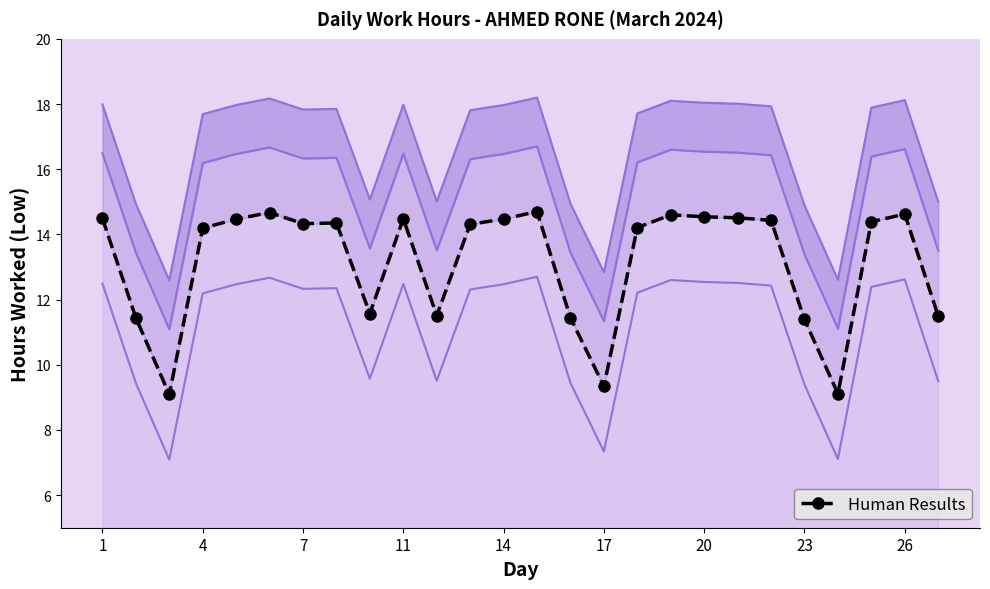

Where does the Lower Band series first go above 12?

1